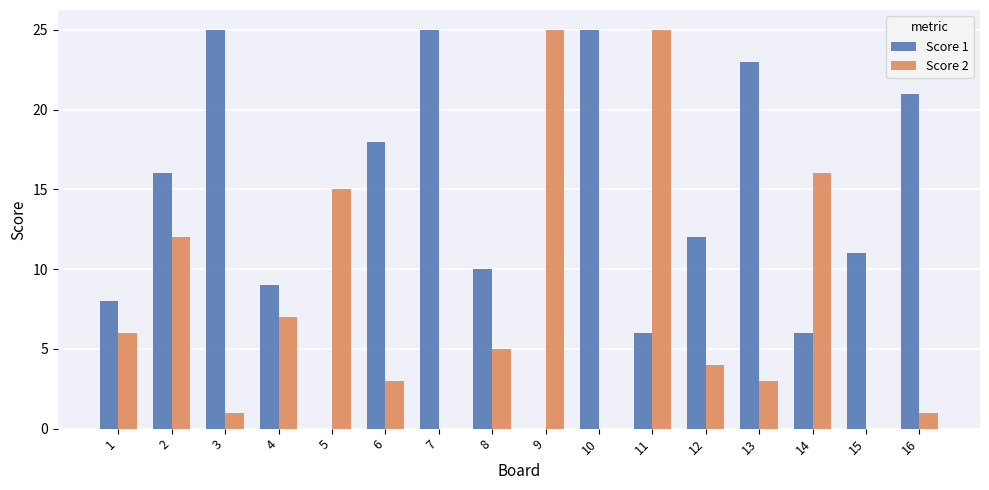

Is it true that Score 2 equals -13 at 10?

False